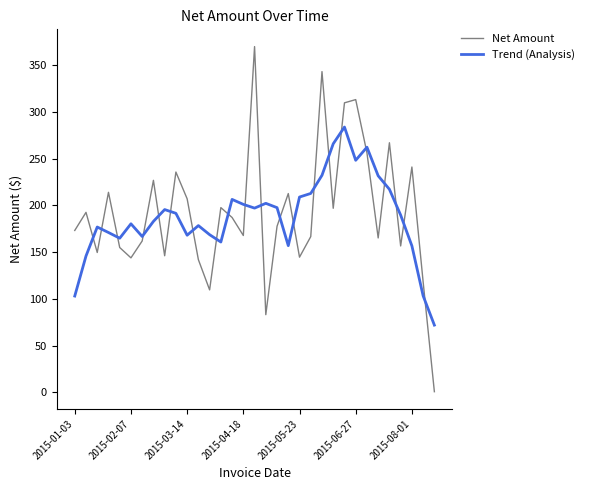

Rank the series by their average value, from highest to lowest.

Net Amount, Trend (Analysis)